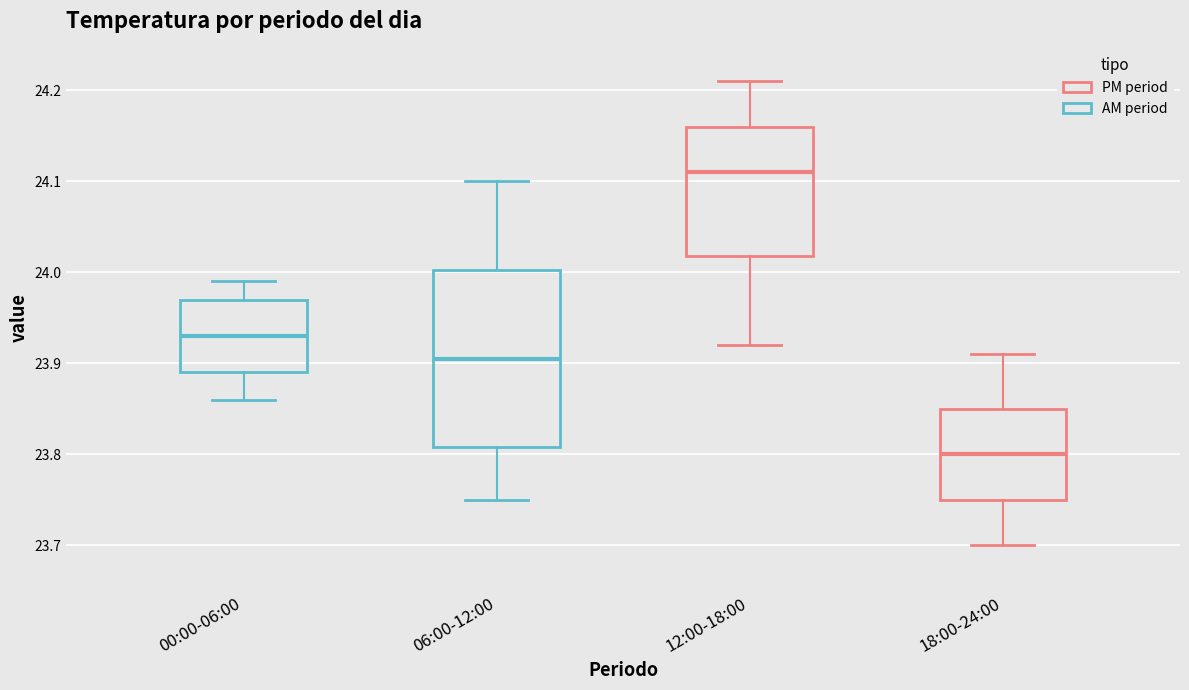

Where does the upper whisker of the box for 18:00-24:00 end on the y-axis? The values are not printed on the chart, so give them approximately, as read against the axis.

23.91